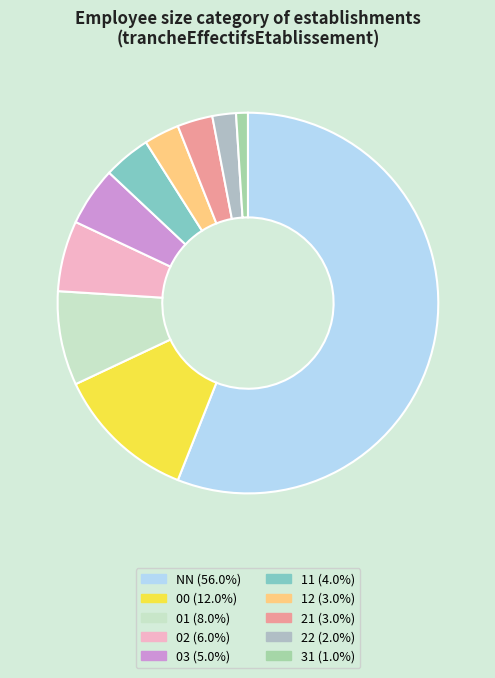

What percentage do 31 and 12 together represent?

4.0%